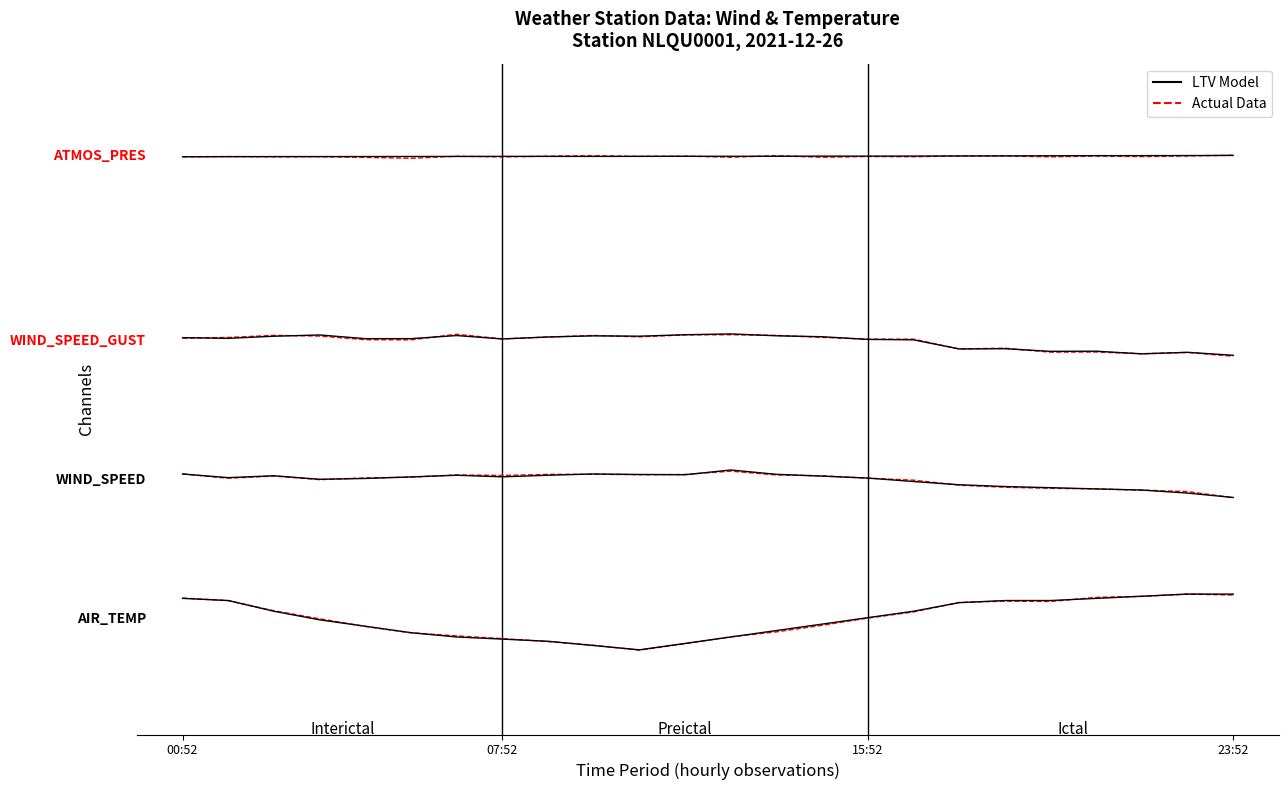

Which series has the largest range (max minus min)?

Actual Data